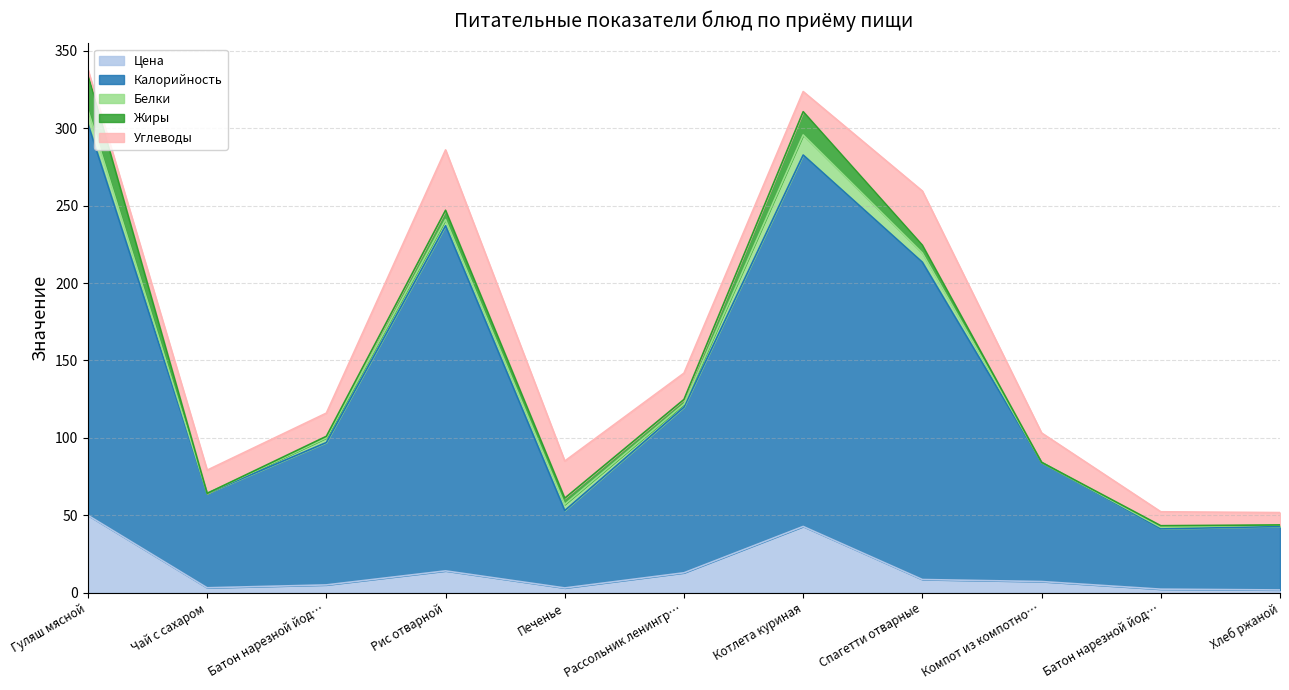

What value does the Белки series have at Батон нарезной йодированный?

3.0